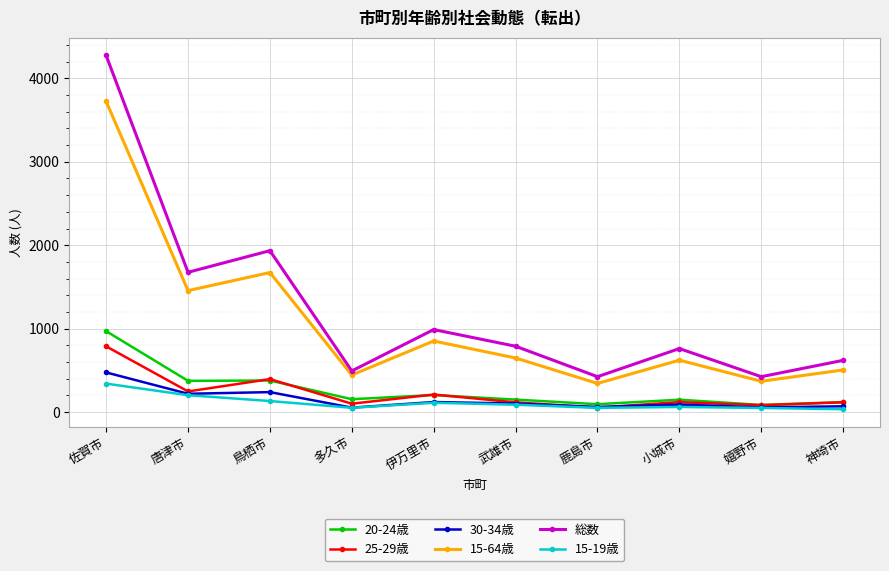

Is this an area chart (filled region under the line)?

No